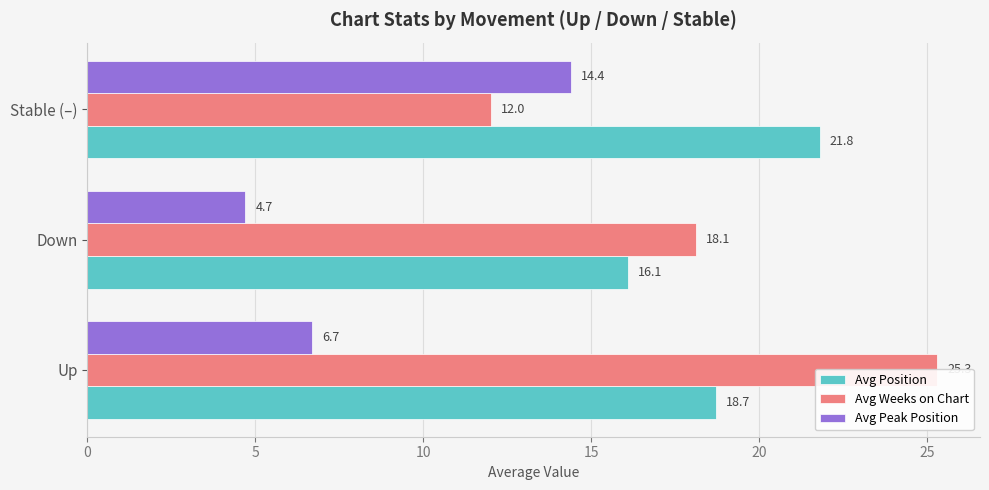

What is the spread (max minus min) of values at Up?

18.6